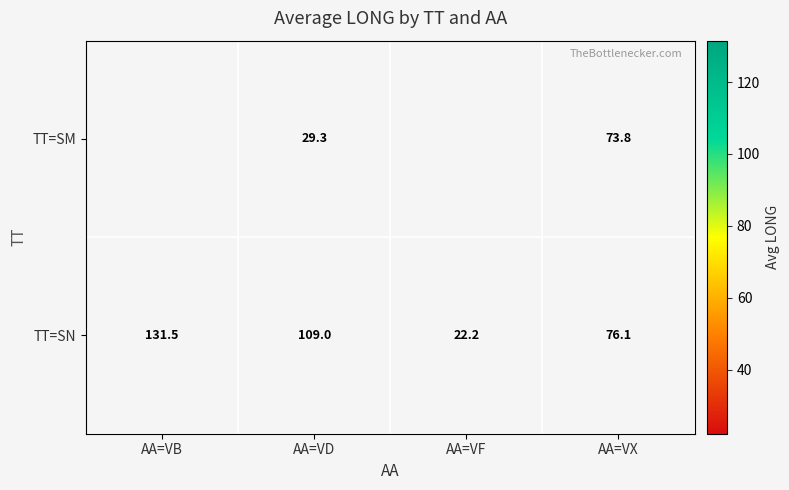

Count the number of categories in the chart.

4